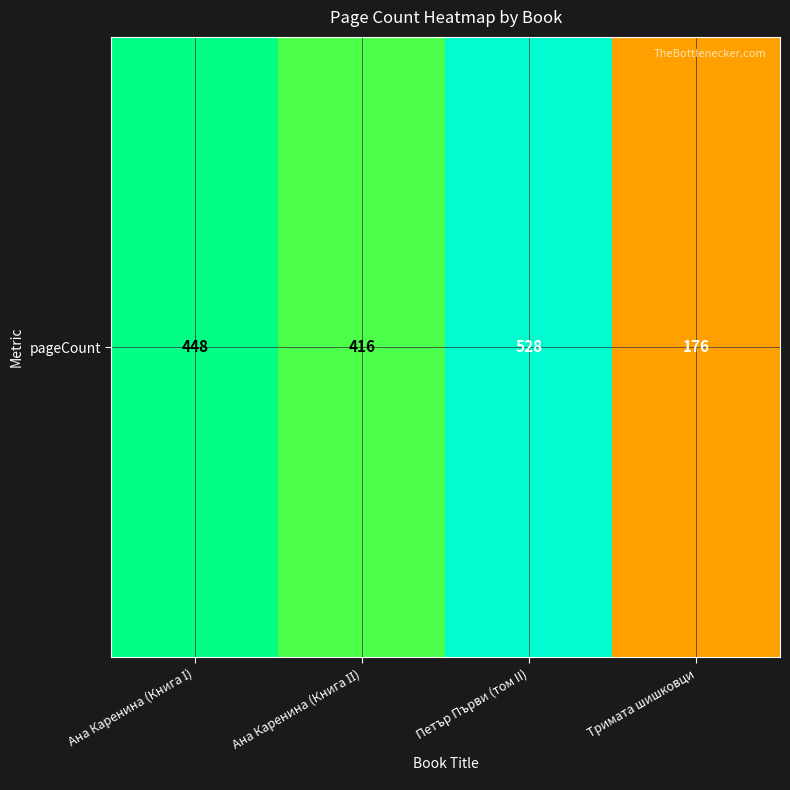

Is it true that the value at Тримата шишковци is 51?

False